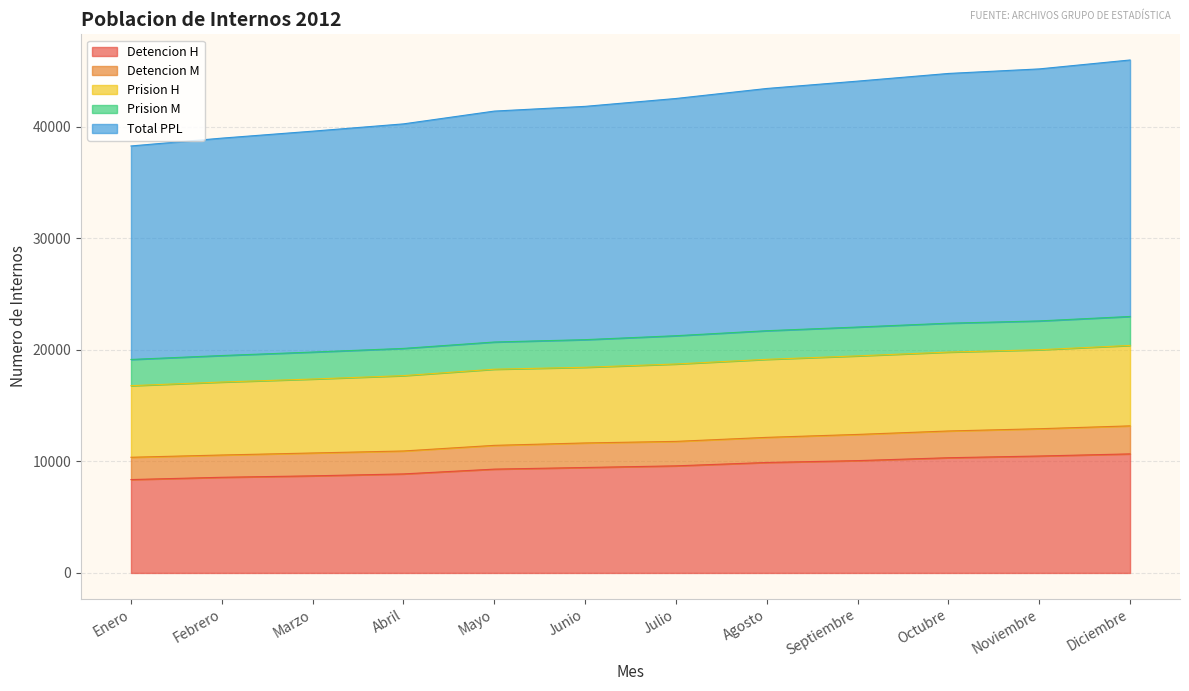

Which series has the widest spread of values?

Total PPL